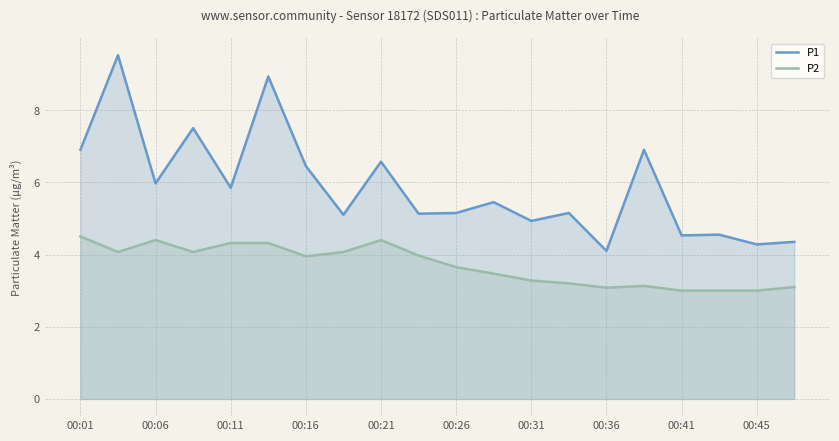

What is the value of the P1 point at the 12th from the left?

5.5